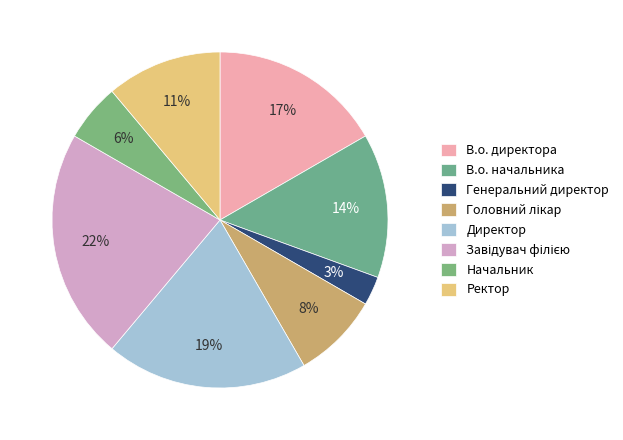

To the nearest percent, what is the average slice percentage?

12%